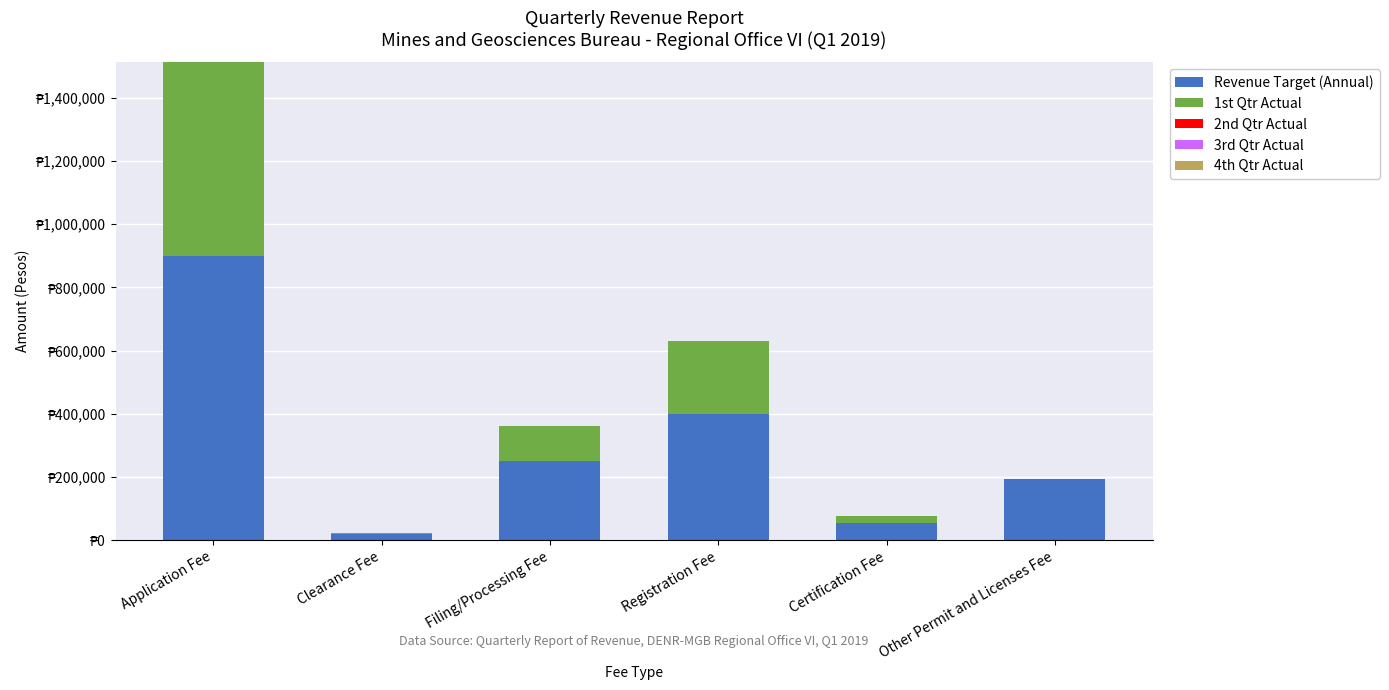

Does the chart contain stacked bars?

Yes